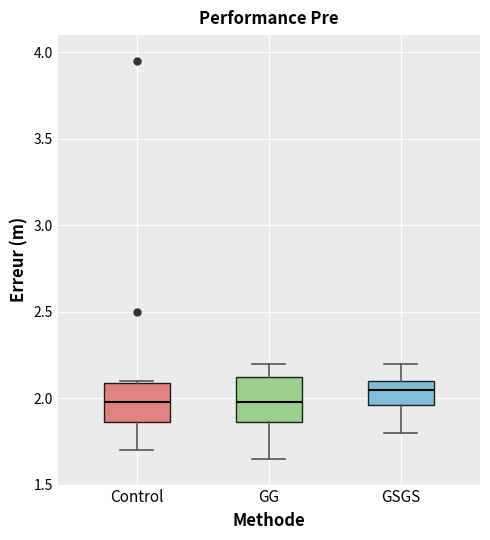

Which box's median line is the highest?

GSGS